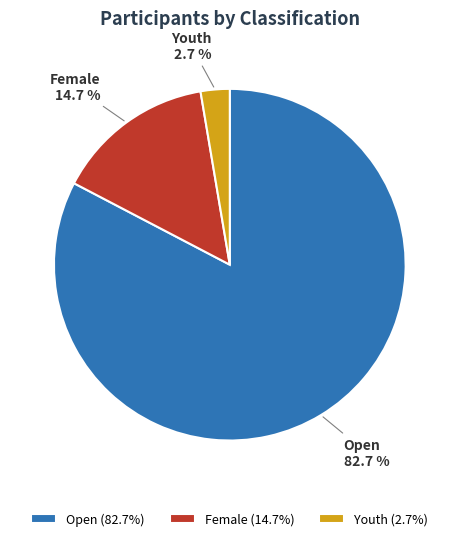

Does Open account for over 50% of the chart?

Yes